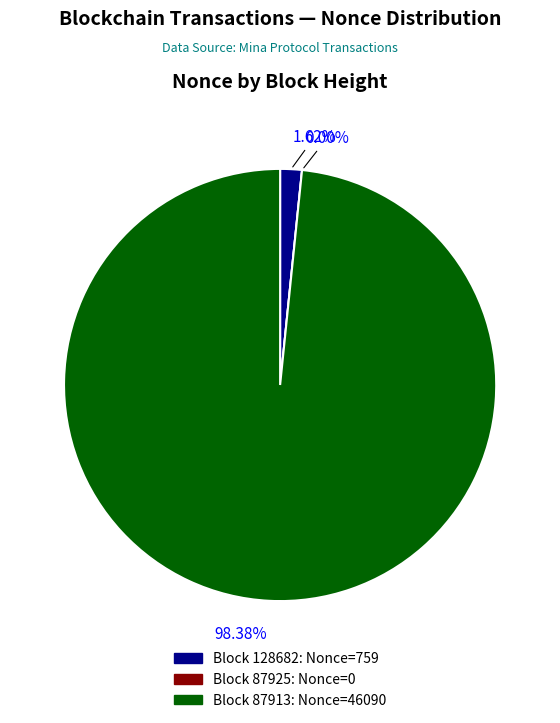

How many slices are in this pie chart?

3